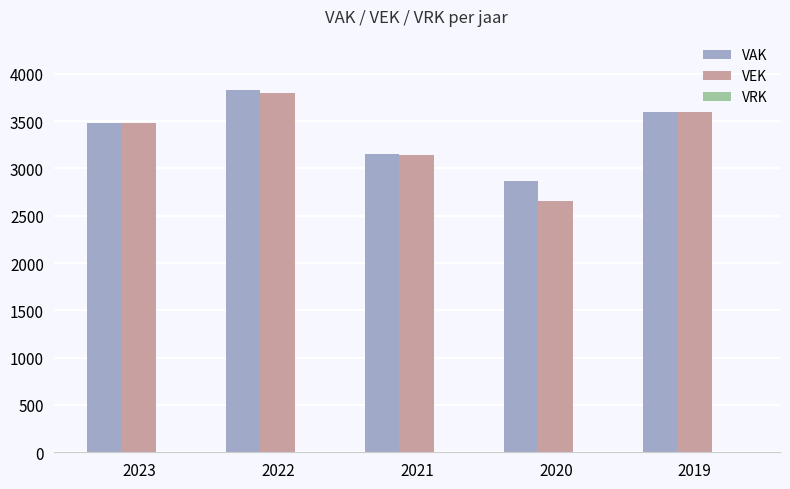

Is it true that VAK equals 3481 at 2023?

True